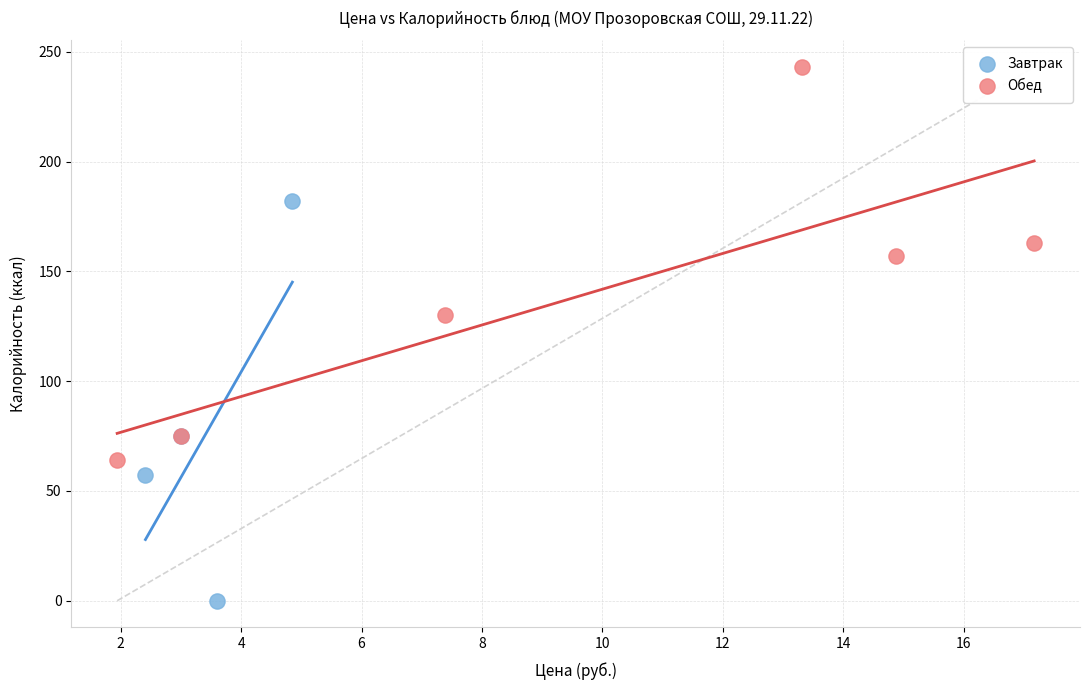

Which series reaches the maximum Y coordinate?

Обед